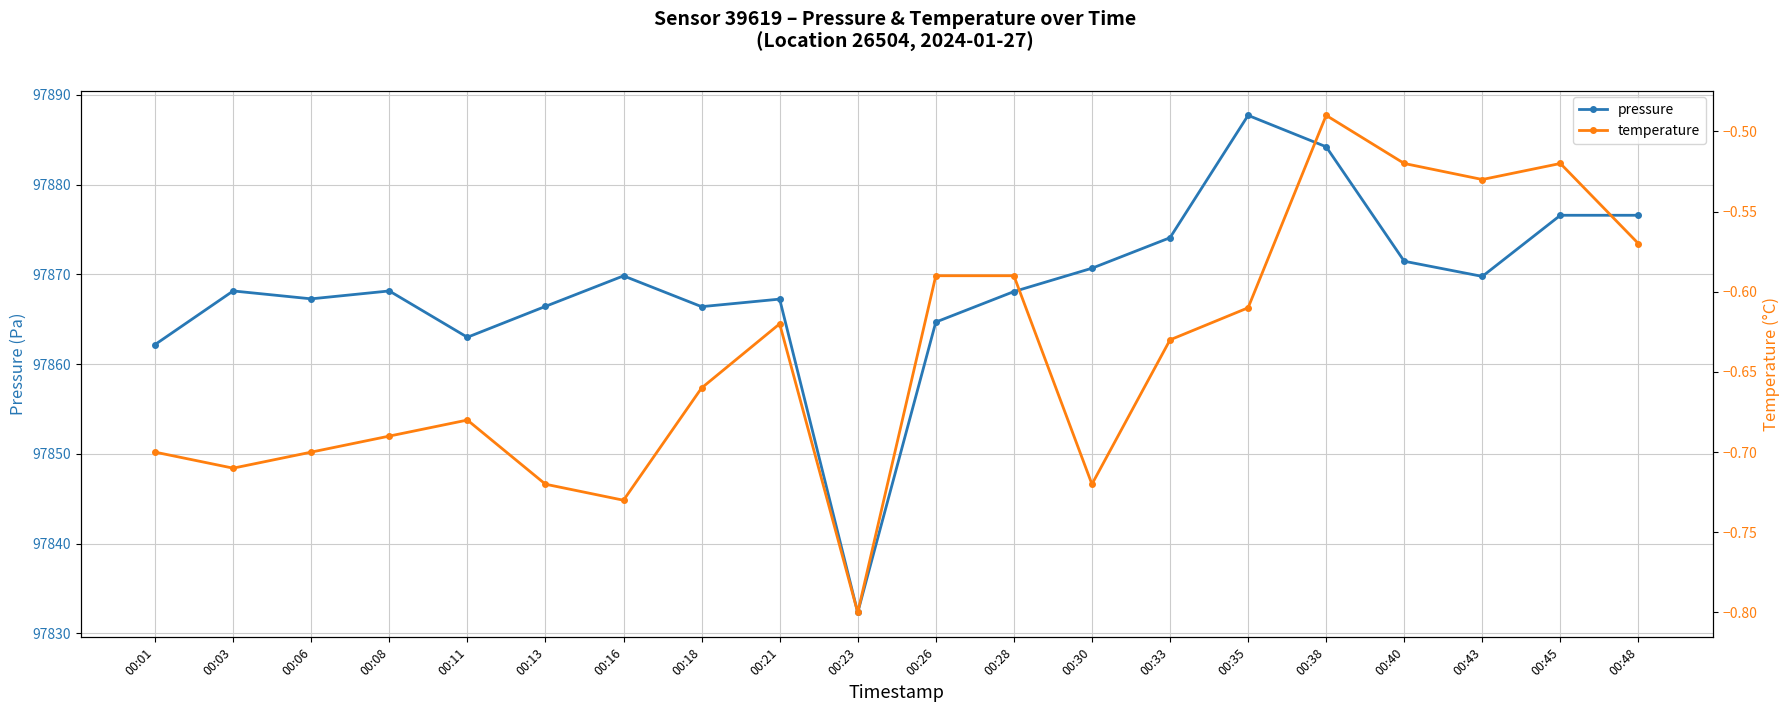

Which label corresponds to the largest value in the chart?

00:35